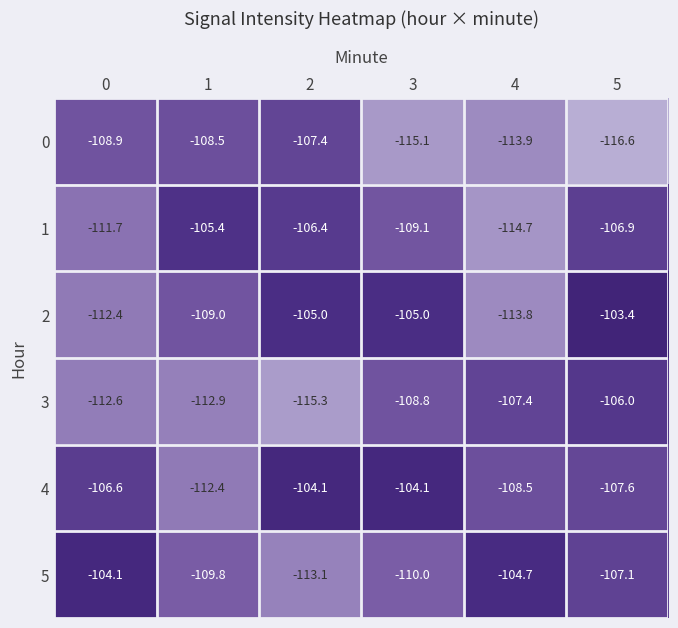

What is the spread (max minus min) of values at 0?

8.5